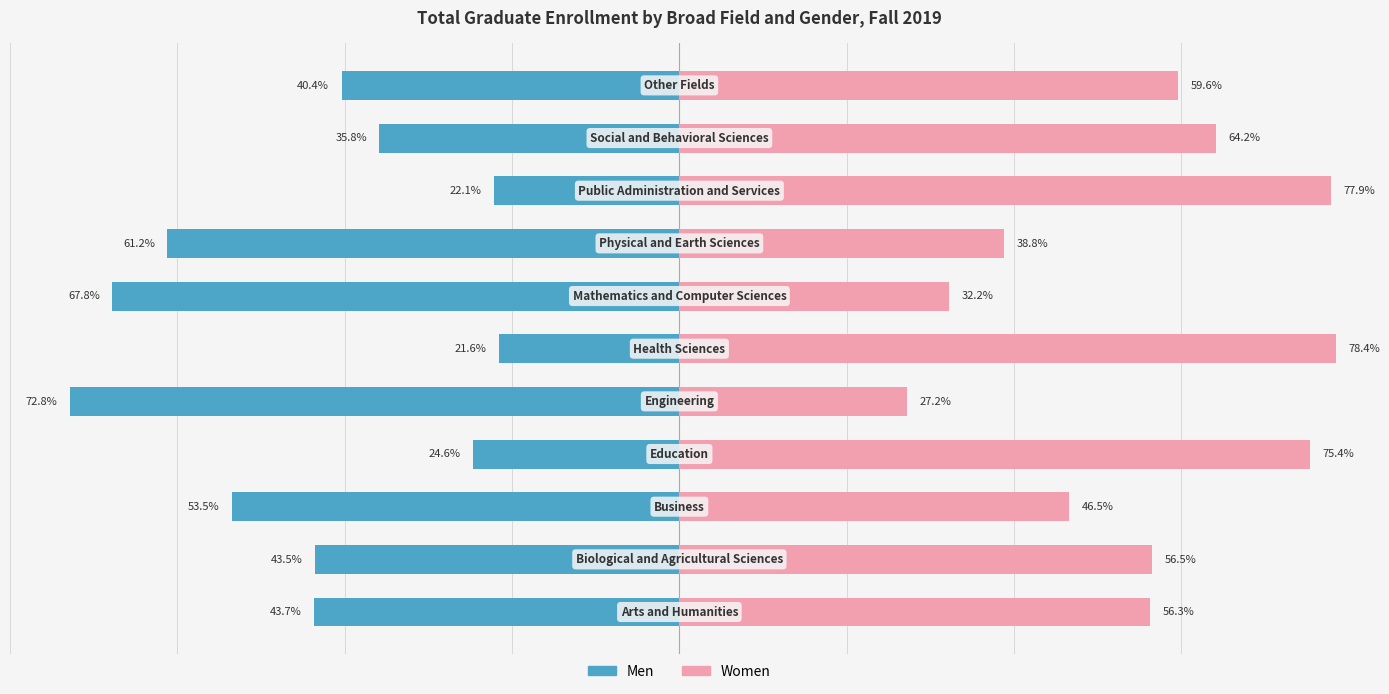

What is the total value across all series at 6?

-35.5